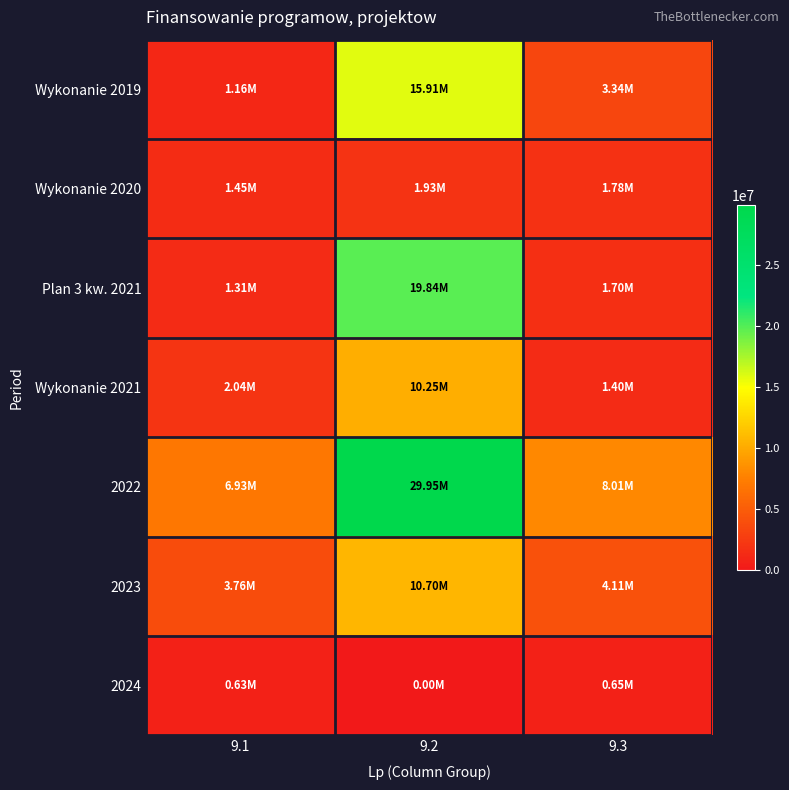

Reading left to right, extract all data points from this chart.

Wykonanie 2019: 9.1=1158298.1	9.2=15909164.8	9.3=3342798.5
Wykonanie 2020: 9.1=1448437.8	9.2=1929933.8	9.3=1782004.6
Plan 3 kw. 2021: 9.1=1313466.7	9.2=19838050.9	9.3=1697253.5
Wykonanie 2021: 9.1=2035338.1	9.2=10250307.9	9.3=1401694.9
2022: 9.1=6925518.6	9.2=29951771.9	9.3=8014927.4
2023: 9.1=3761654.7	9.2=10695788.0	9.3=4105933.1
2024: 9.1=626509.1	9.2=0.0	9.3=645545.6